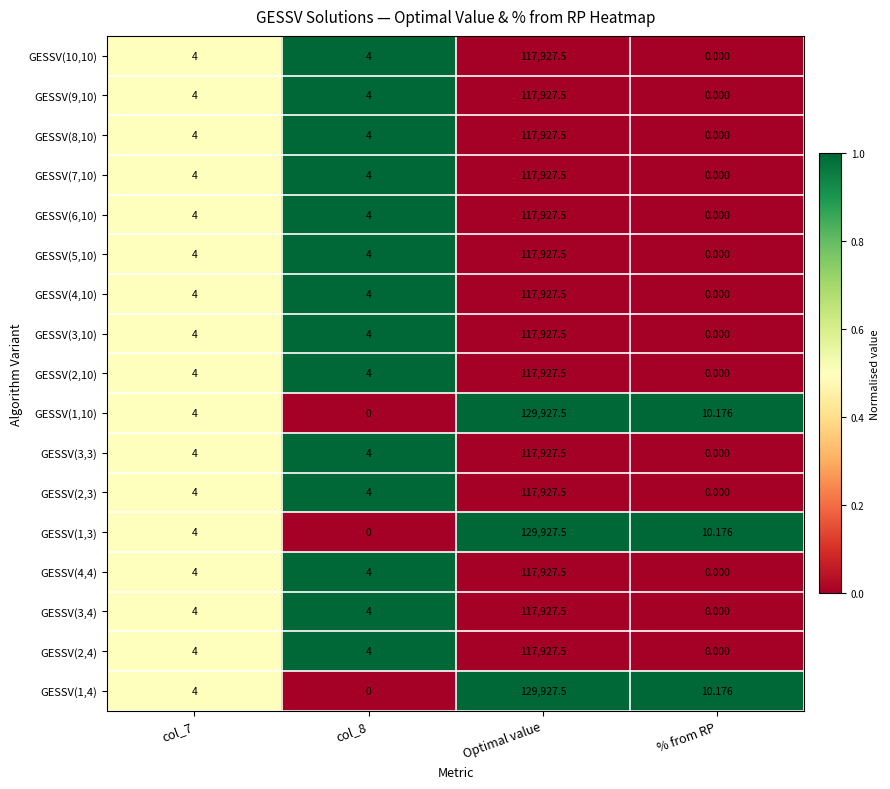

At how many categories does at least one series exceed 0?

4